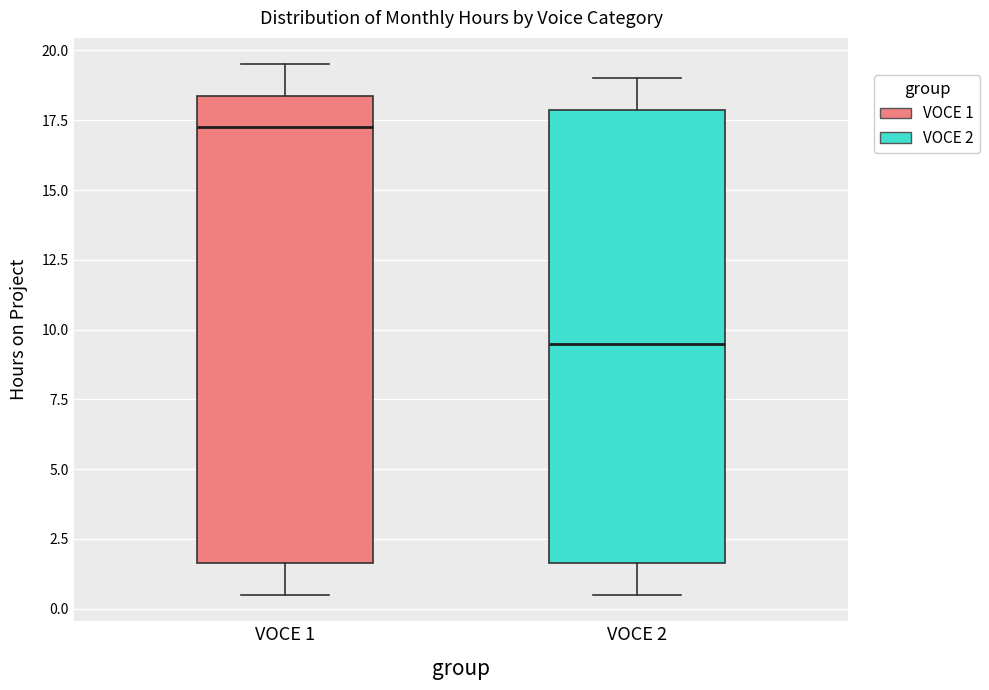

Reading left to right, transcribe this box plot: for each box, give where its median line is, the range the box spans, and where its two whiskers end, as read against the y-axis. The values are not printed on the chart, so give them approximately, as read against the axis.

VOCE 1: median 17.5, box 1.5 to 18.5, whiskers 0.5 to 19.5
VOCE 2: median 9.5, box 1.5 to 18.0, whiskers 0.5 to 19.0